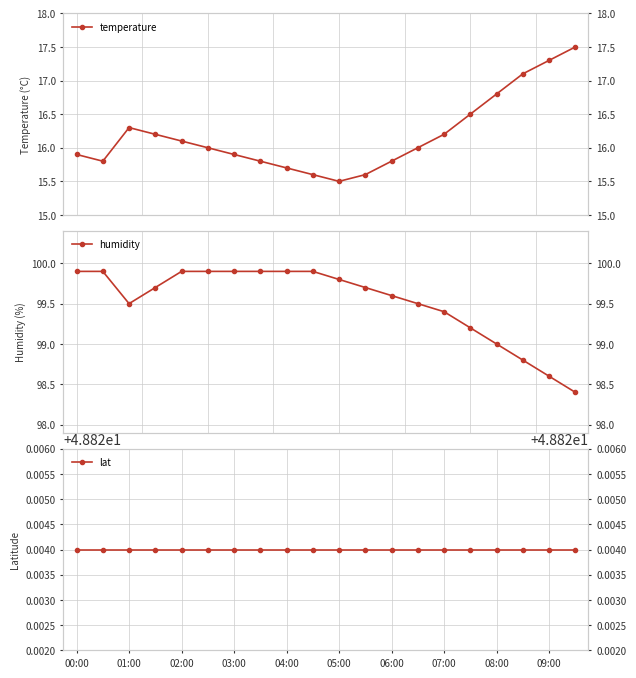

Is the value of humidity at 05:00 greater than the value of lat at 07:00?

Yes